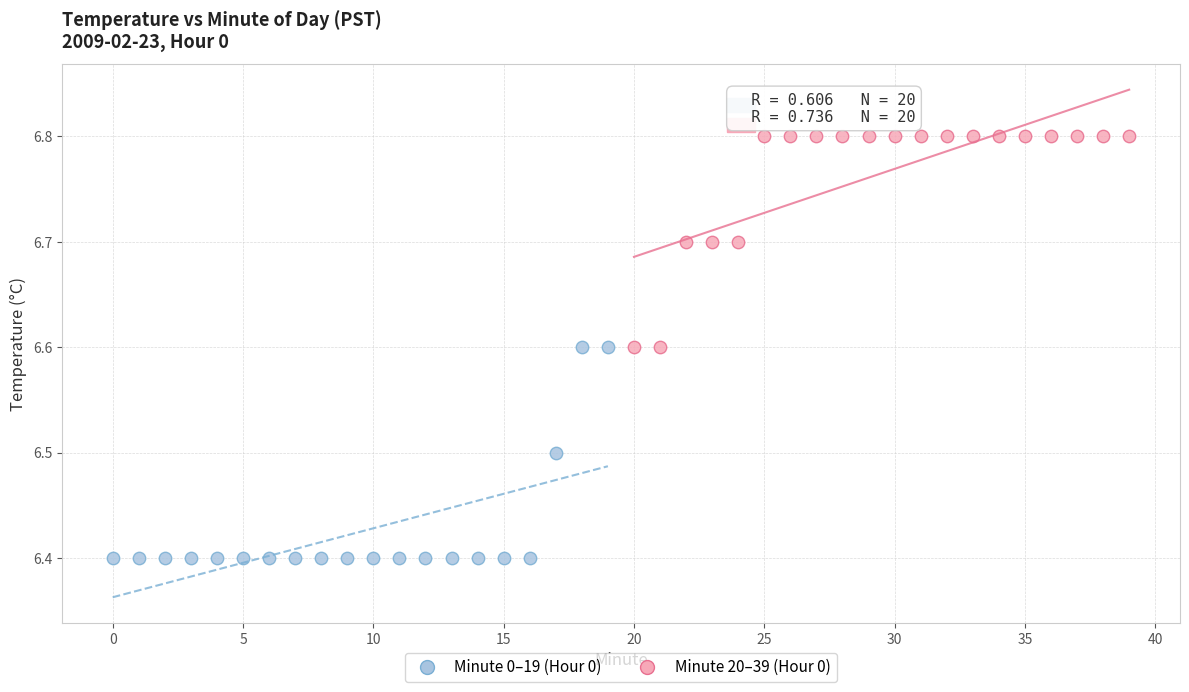

Which series reaches the minimum Y coordinate?

Minute 0–19 (Hour 0)